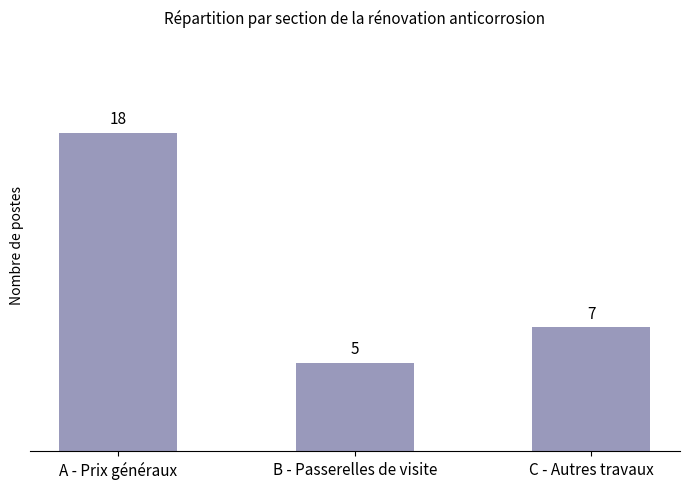

Does the chart contain any negative values?

No